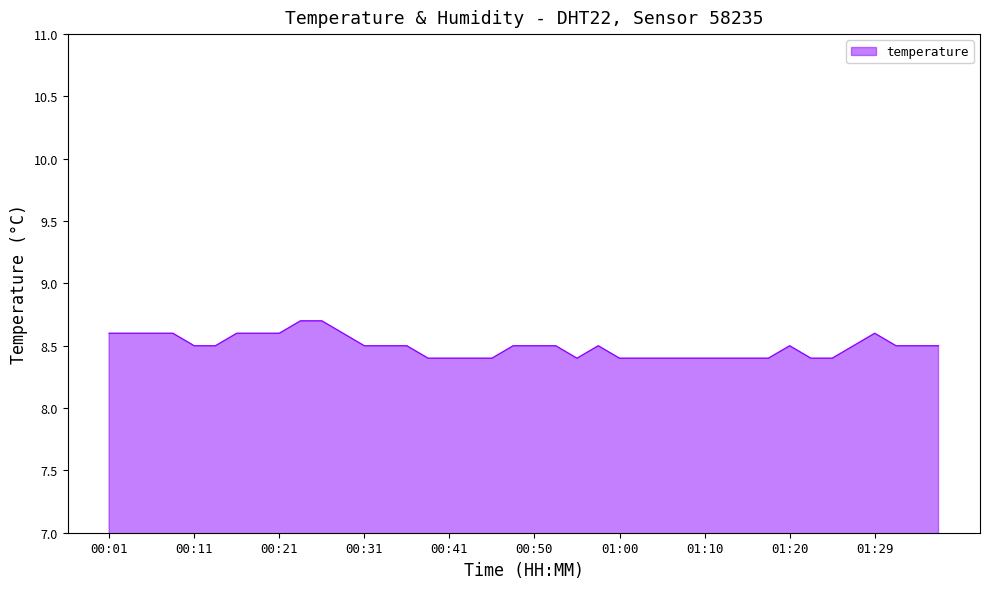

What is the difference between the maximum and minimum values?

0.3